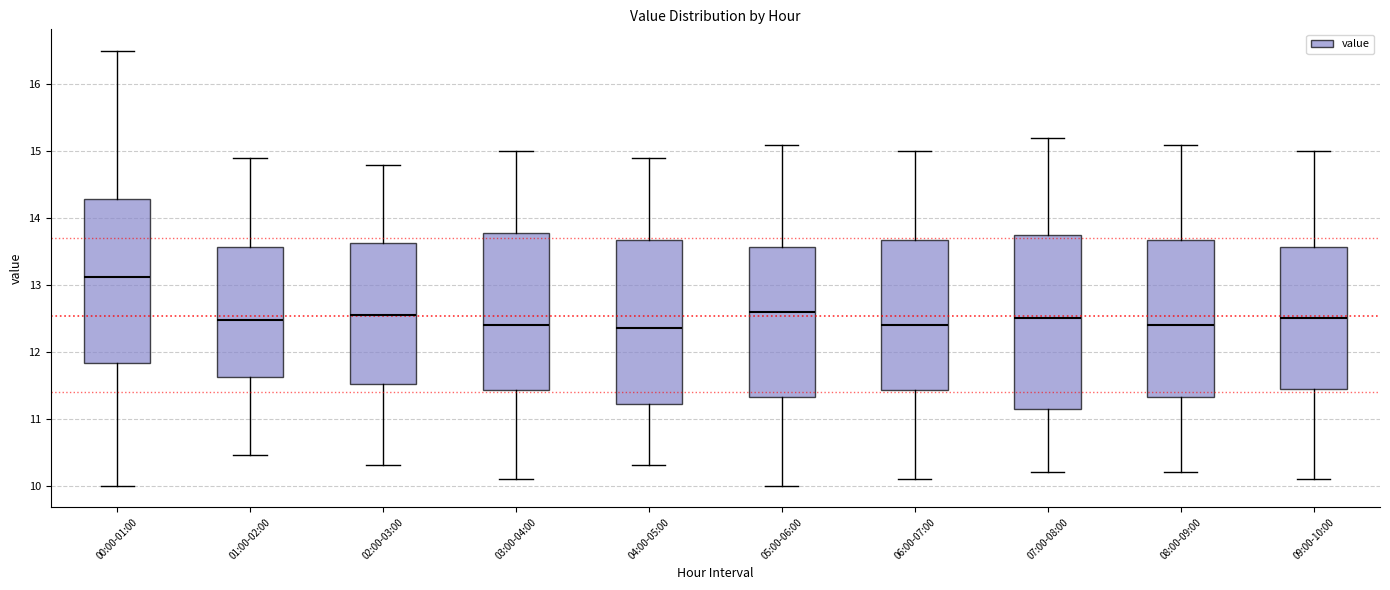

Where is the lower edge of the box for 08:00-09:00 on the y-axis? The values are not printed on the chart, so give them approximately, as read against the axis.

11.3